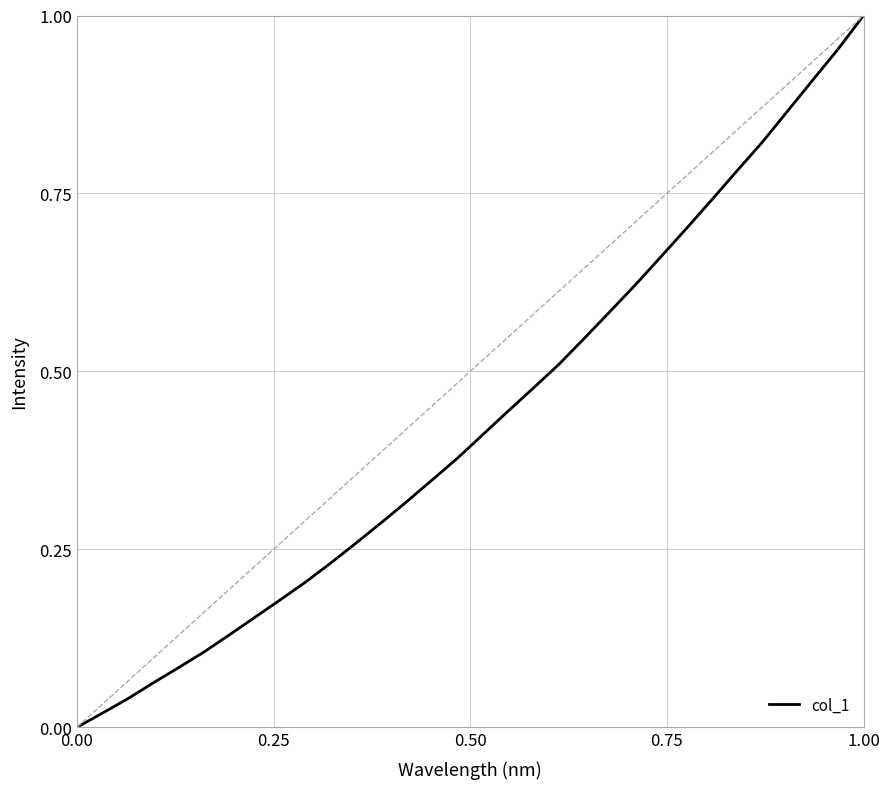

At which category does the chart reach its peak across all series?

1.00